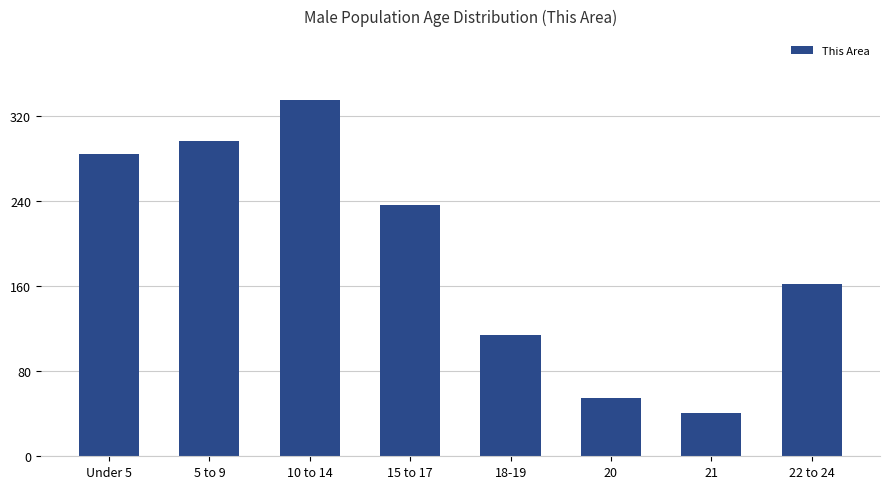

What is the change in value from 10 to 14 to 15 to 17?

-99